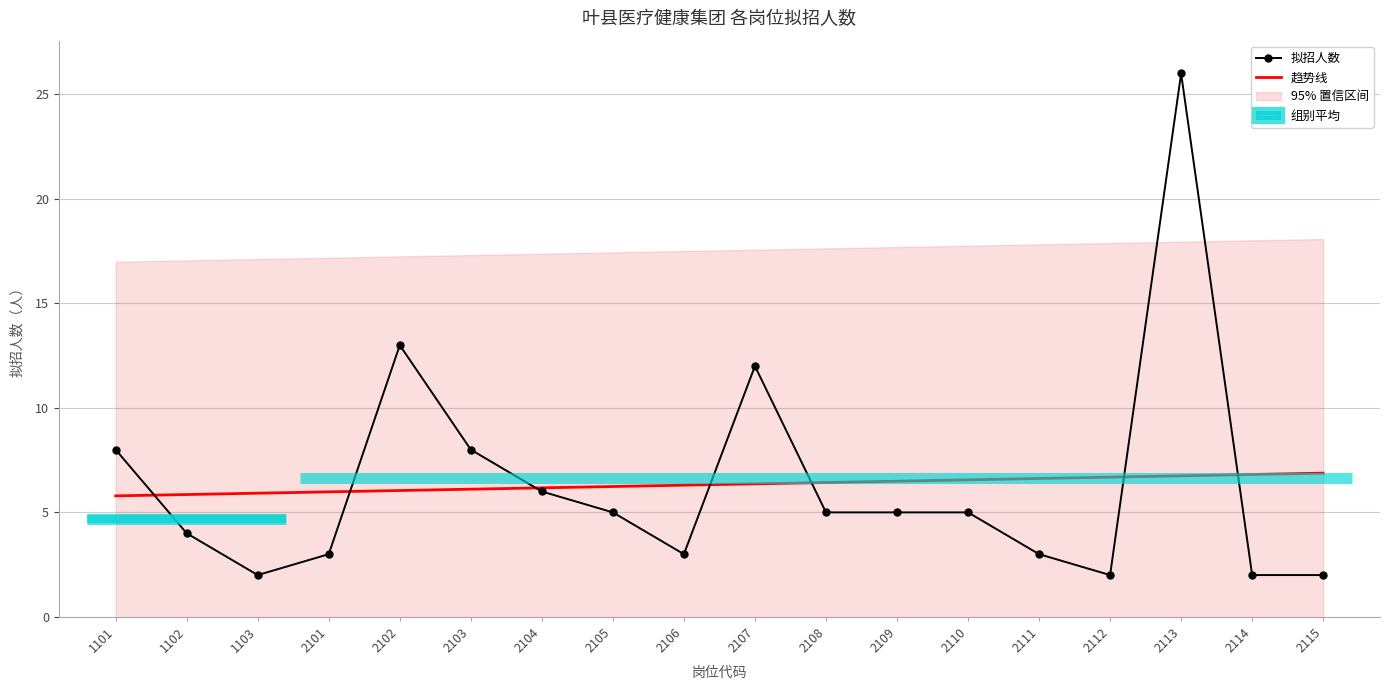

At which label is 拟招人数 closest to 14?

2102